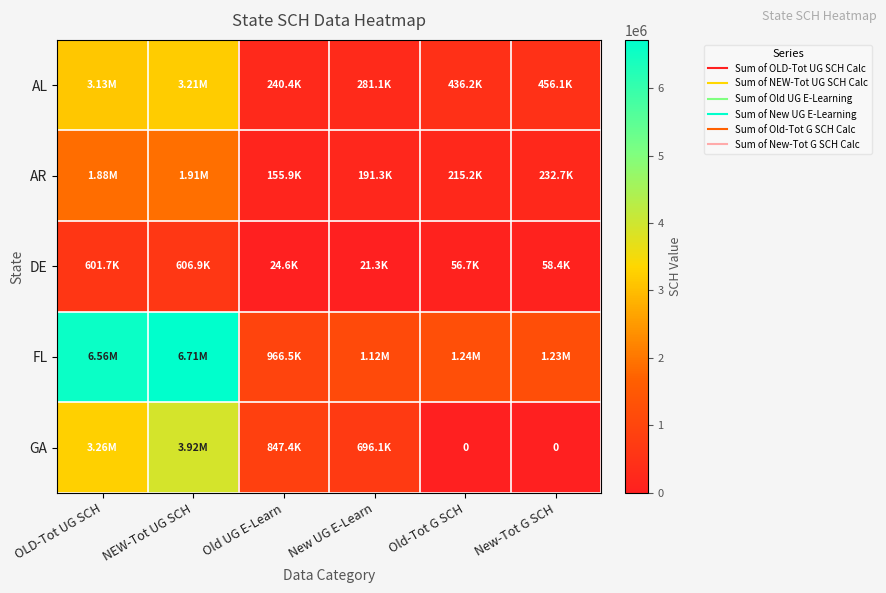

What is the difference between the AR values at New UG E-Learn and Old UG E-Learn?

35364.0